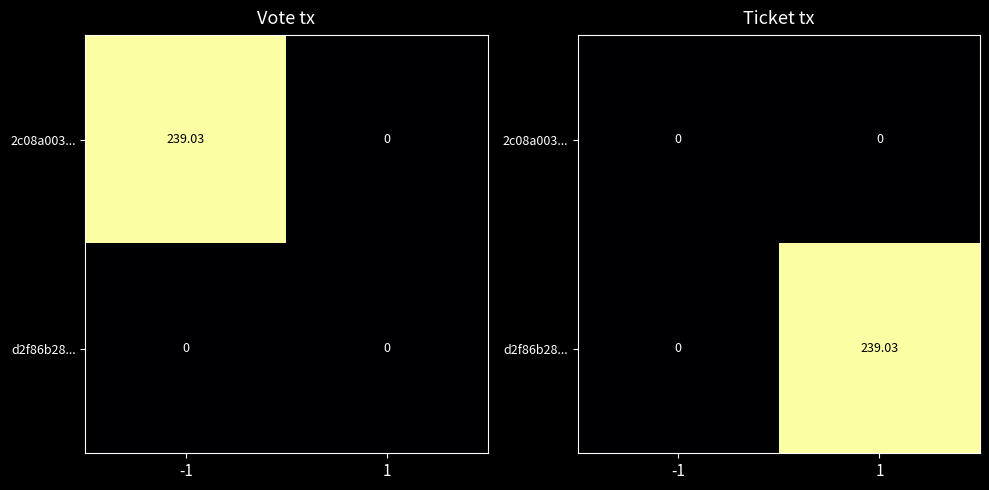

Count the number of data series in this chart.

2